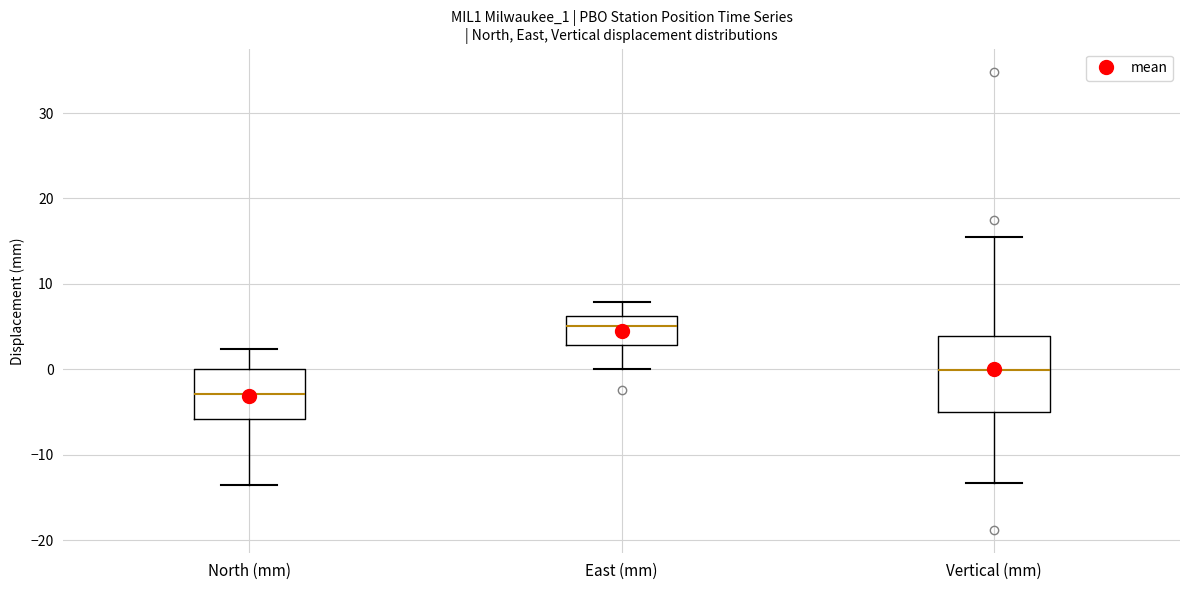

Where does the median line of the box for North (mm) sit on the y-axis? The values are not printed on the chart, so give them approximately, as read against the axis.

-3